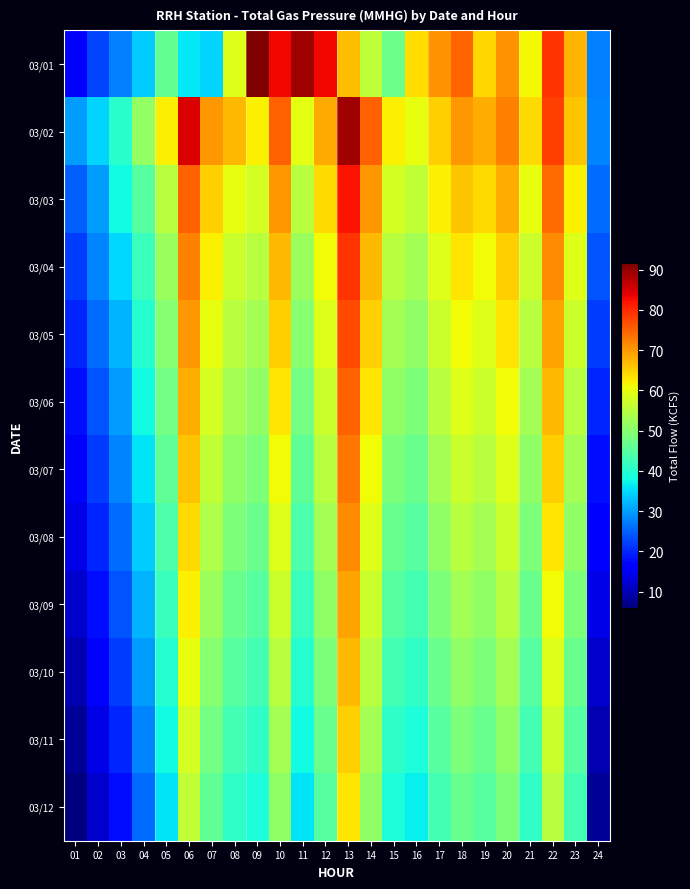

At which category is the sum across all series the highest?

13